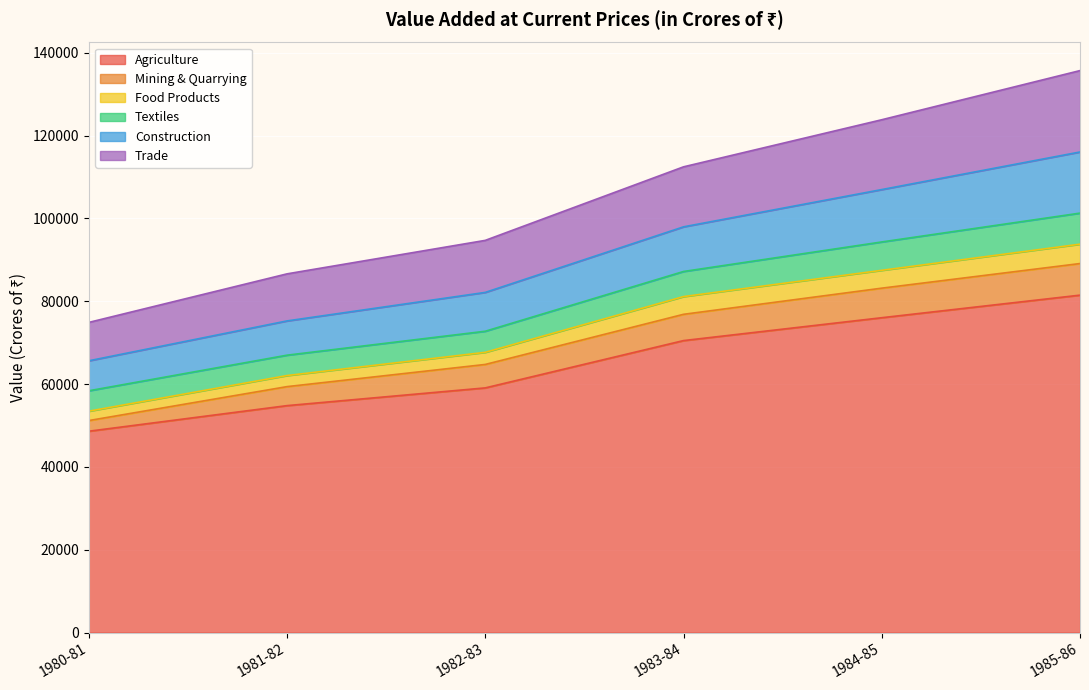

Which has a higher value, 1980-81 or 1983-84?

1983-84